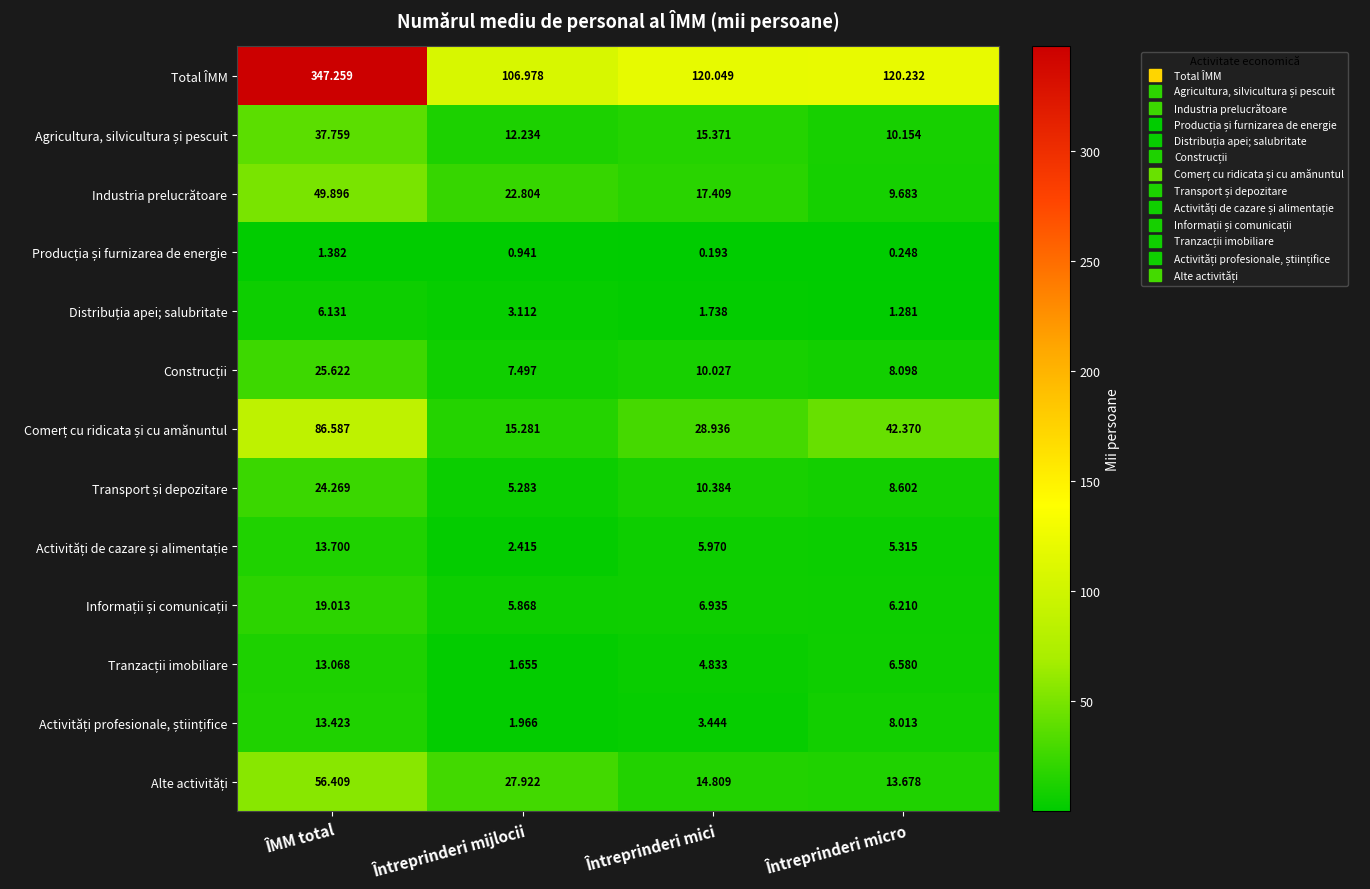

At which label does Industria prelucrătoare first exceed 22?

ÎMM total